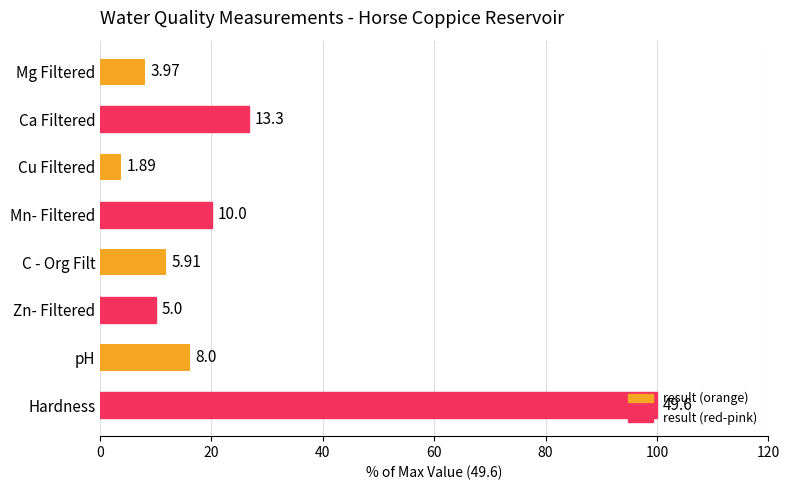

What is the difference between the maximum and second lowest values?

92.0